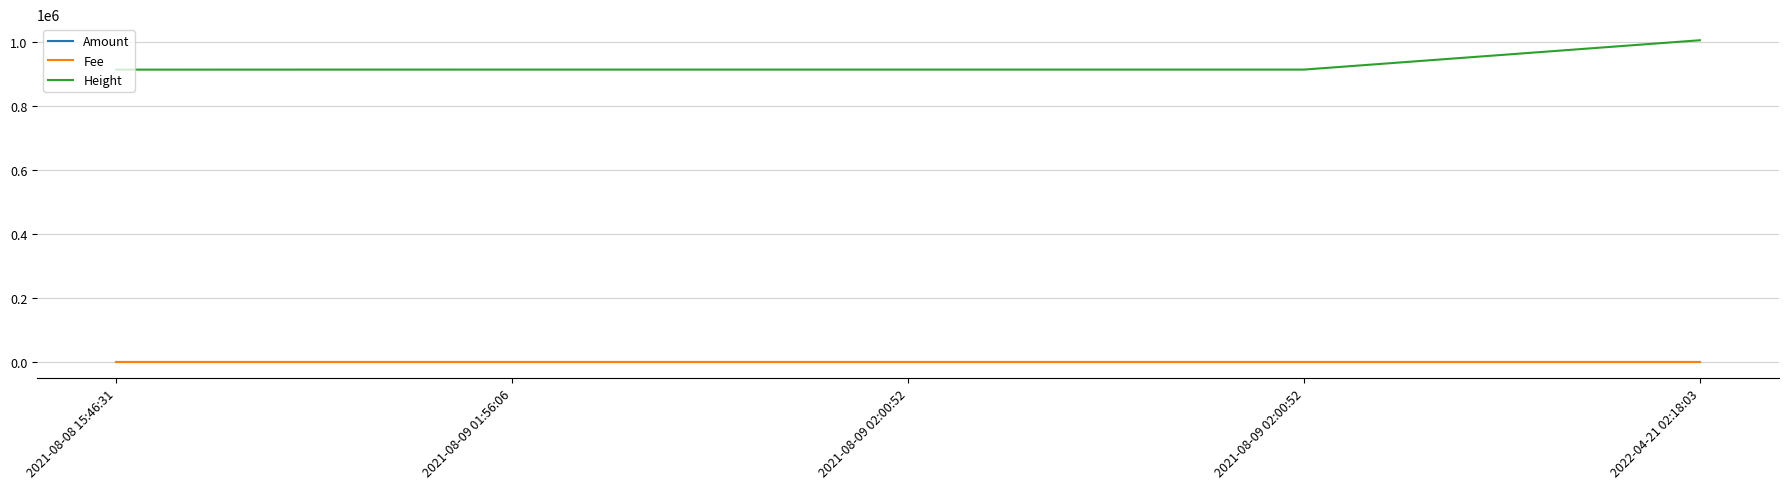

Does the chart display data point markers on the line(s)?

No